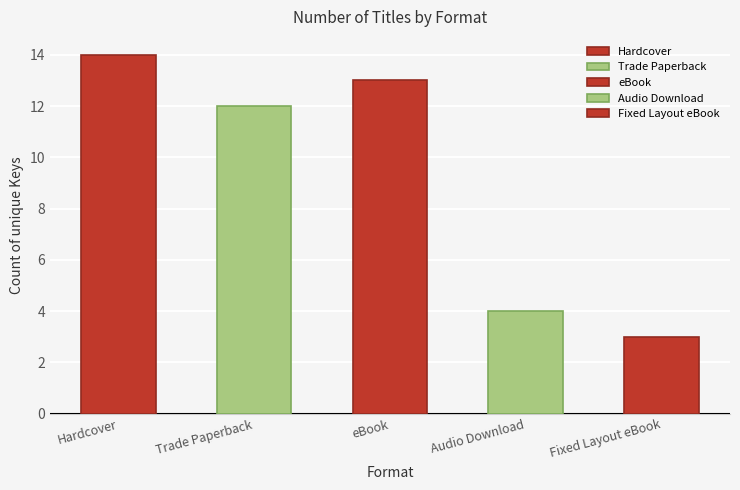

Are the bars horizontal?

No